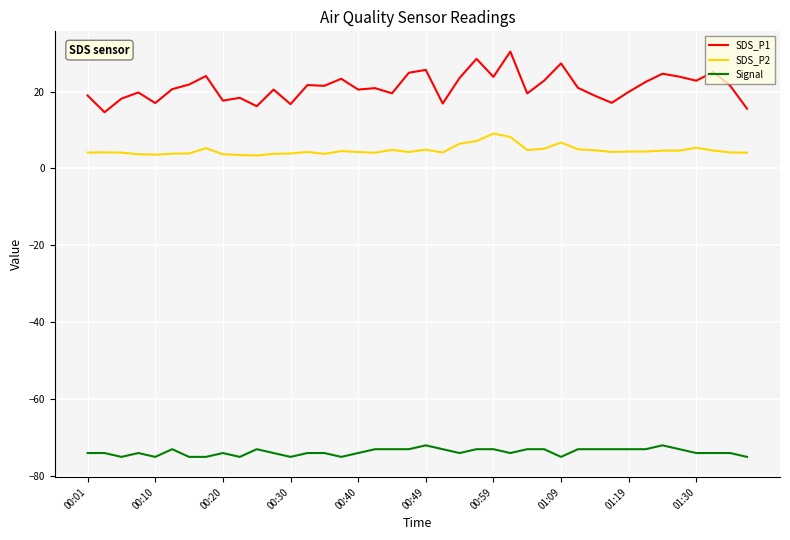

Rank the series by their maximum value, from highest to lowest.

SDS_P1, SDS_P2, Signal